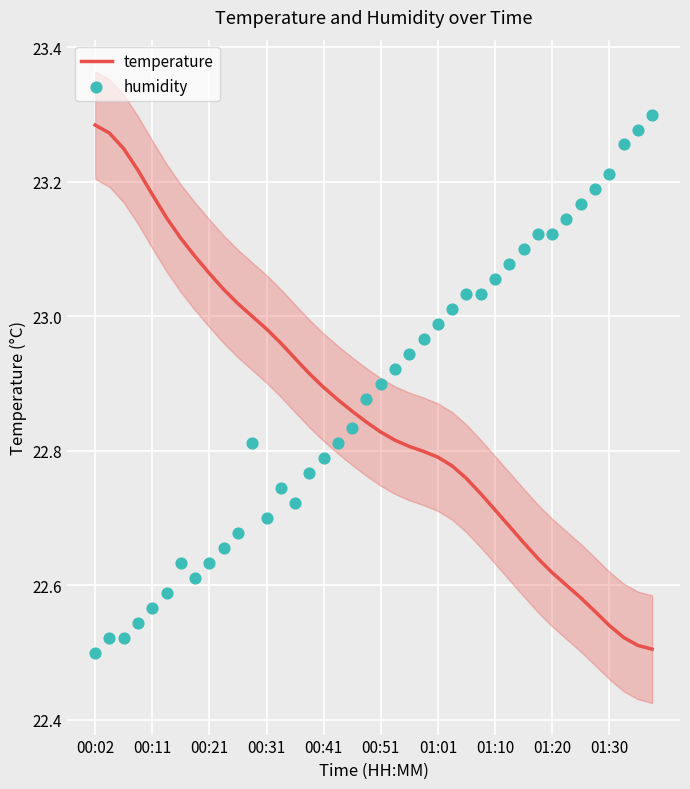

Which series contains the highest Y value?

humidity